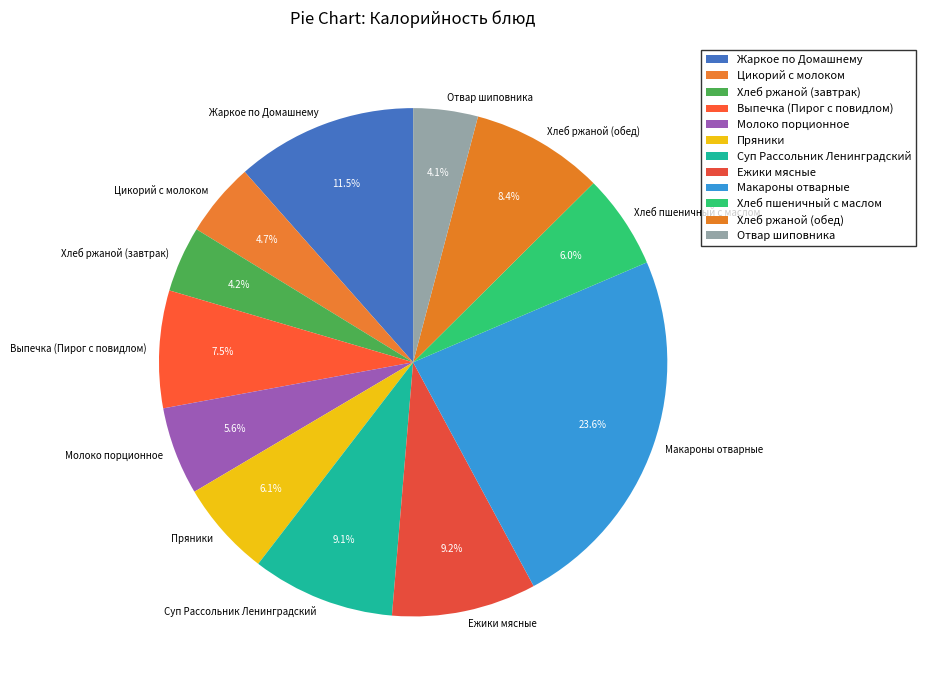

Which slice is the largest?

Макароны отварные